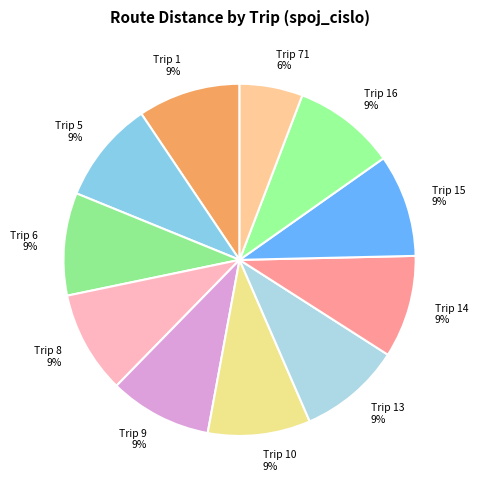

Is there any slice that represents more than half of the pie?

No